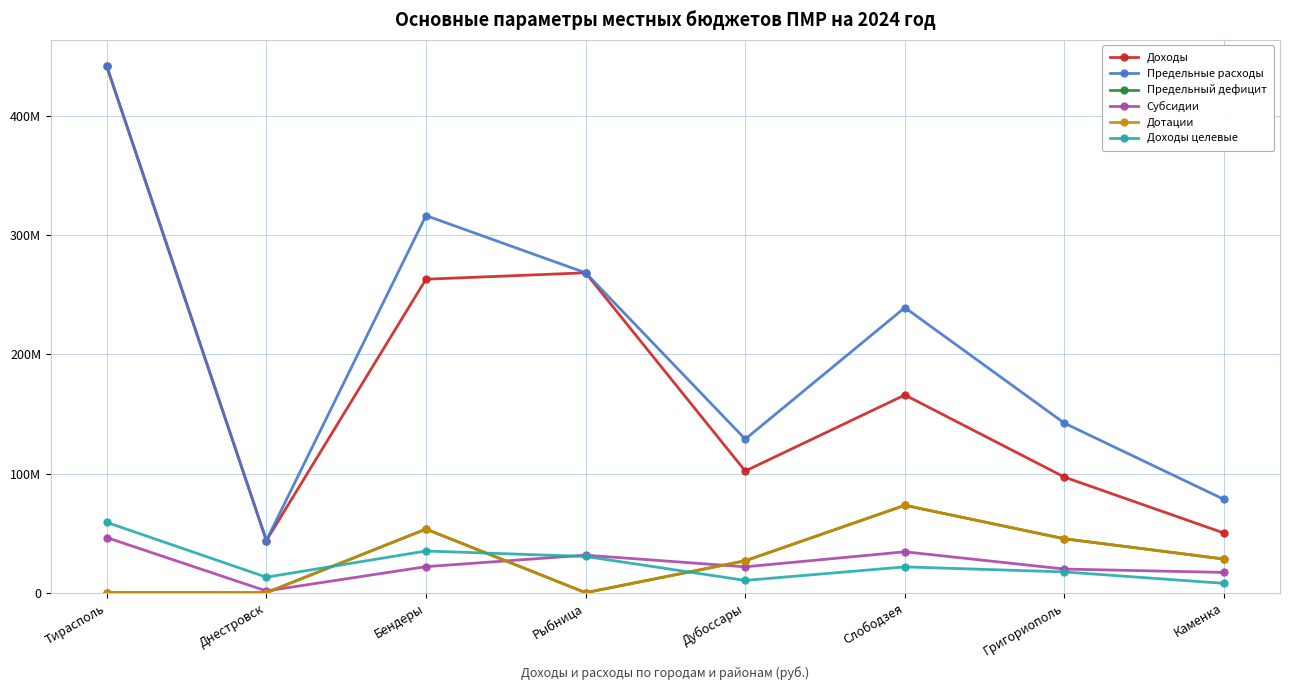

Between Тирасполь and Бендеры, which series saw the biggest shift?

Доходы